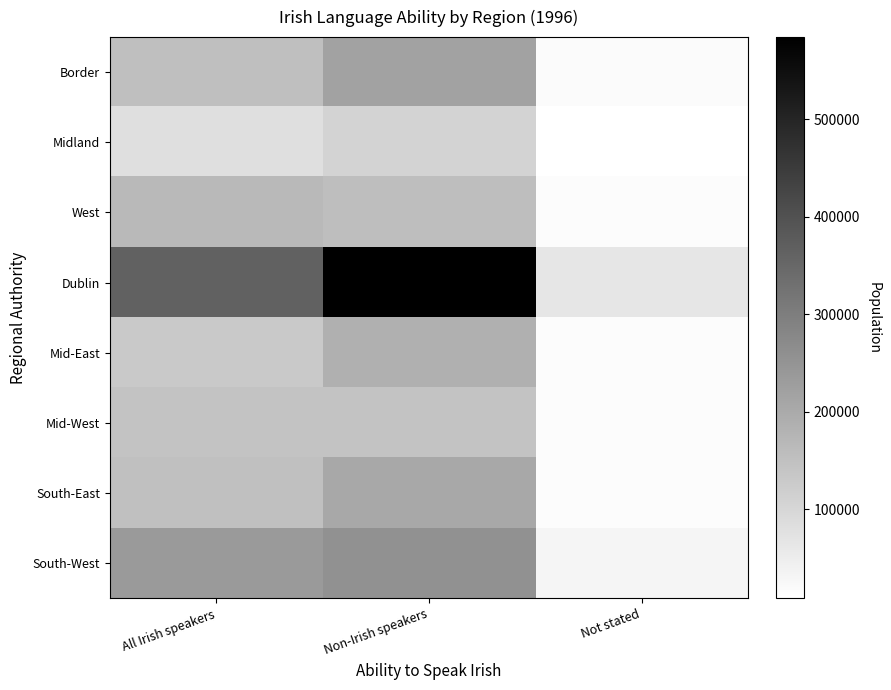

List the series in order of their peak value, highest first.

Dublin, South-West, Border, South-East, Mid-East, West, Mid-West, Midland